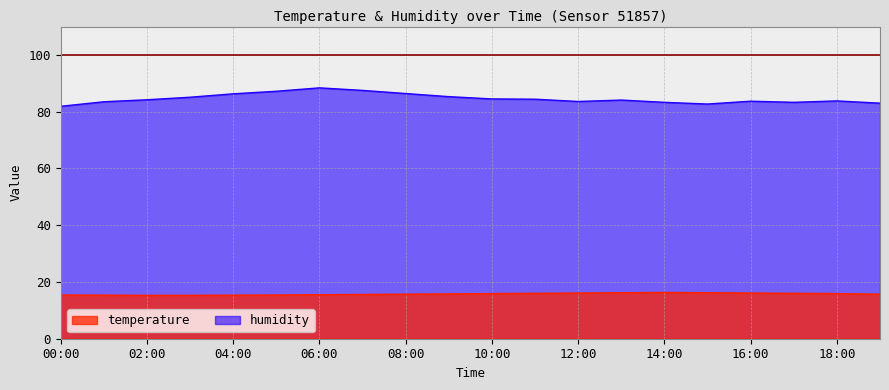

Which series has the widest spread of values?

humidity